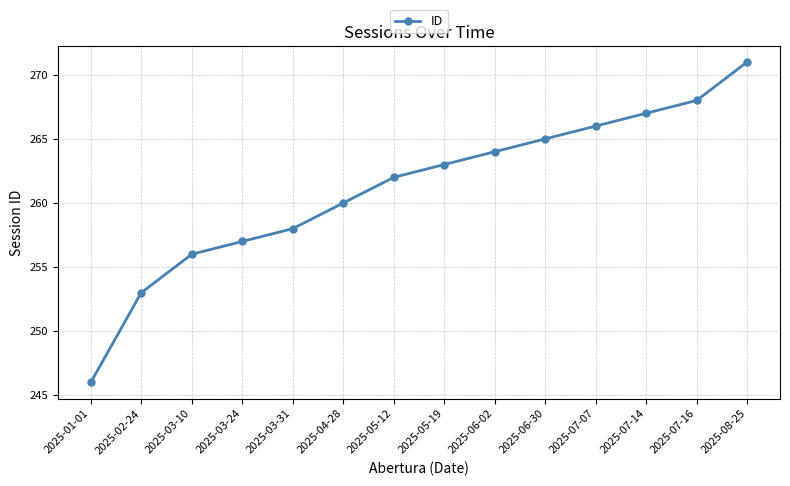

What is the difference between the values at 2025-01-01 and 2025-07-14?

21